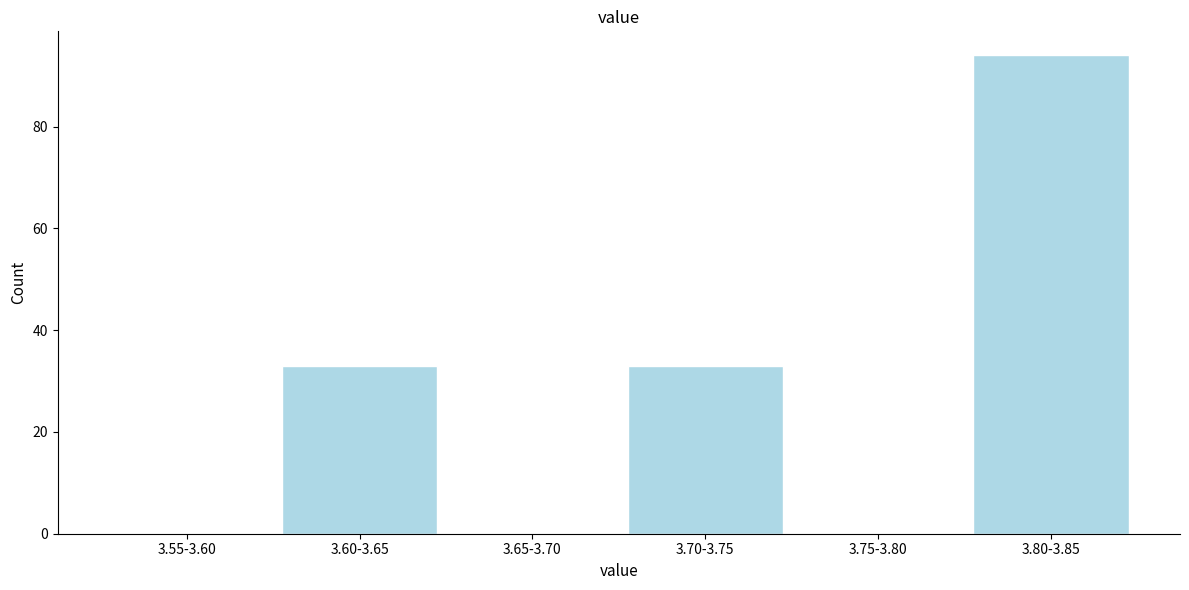

Reading left to right, list all the values displayed in this chart.

3.55-3.60=0	3.60-3.65=33	3.65-3.70=0	3.70-3.75=33	3.75-3.80=0	3.80-3.85=94